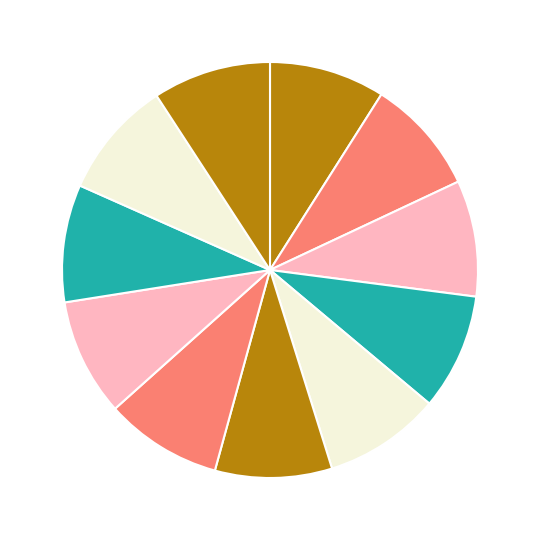

To the nearest percent, what is the average slice percentage?

9%